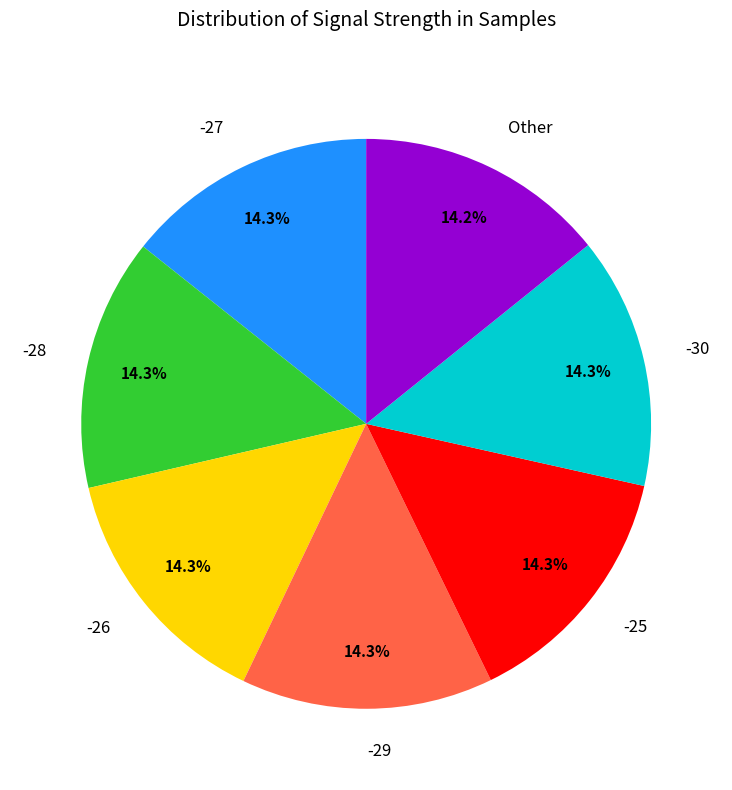

To the nearest percent, what percentage of the pie is -27?

14%